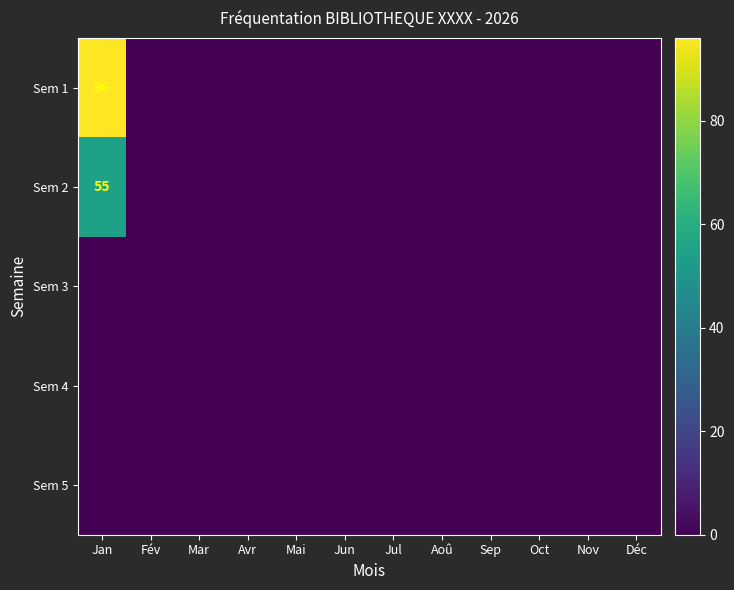

How many data points does each series have?

12